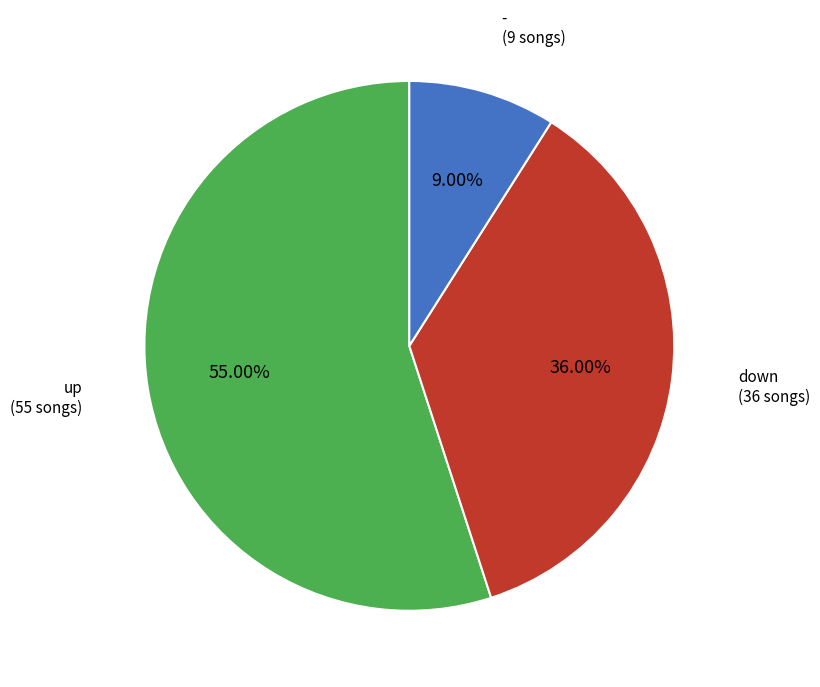

Which category has the smallest portion of the pie?

-